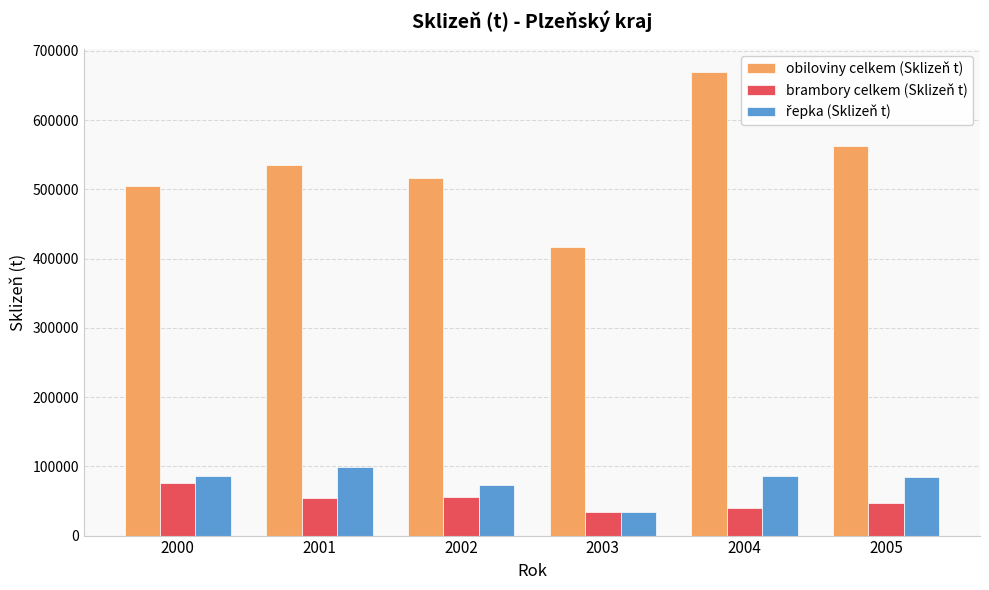

Which series has the widest spread of values?

obiloviny celkem (Sklizeň t)